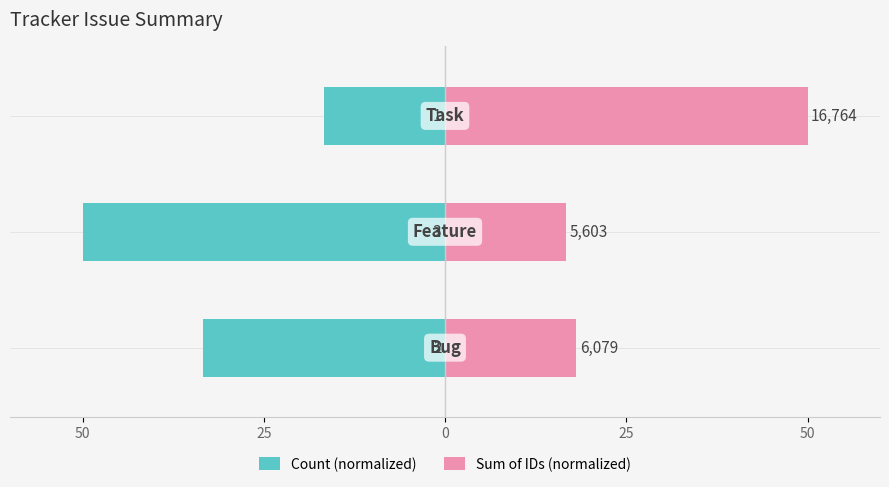

What is the maximum value shown in the chart?

50.0